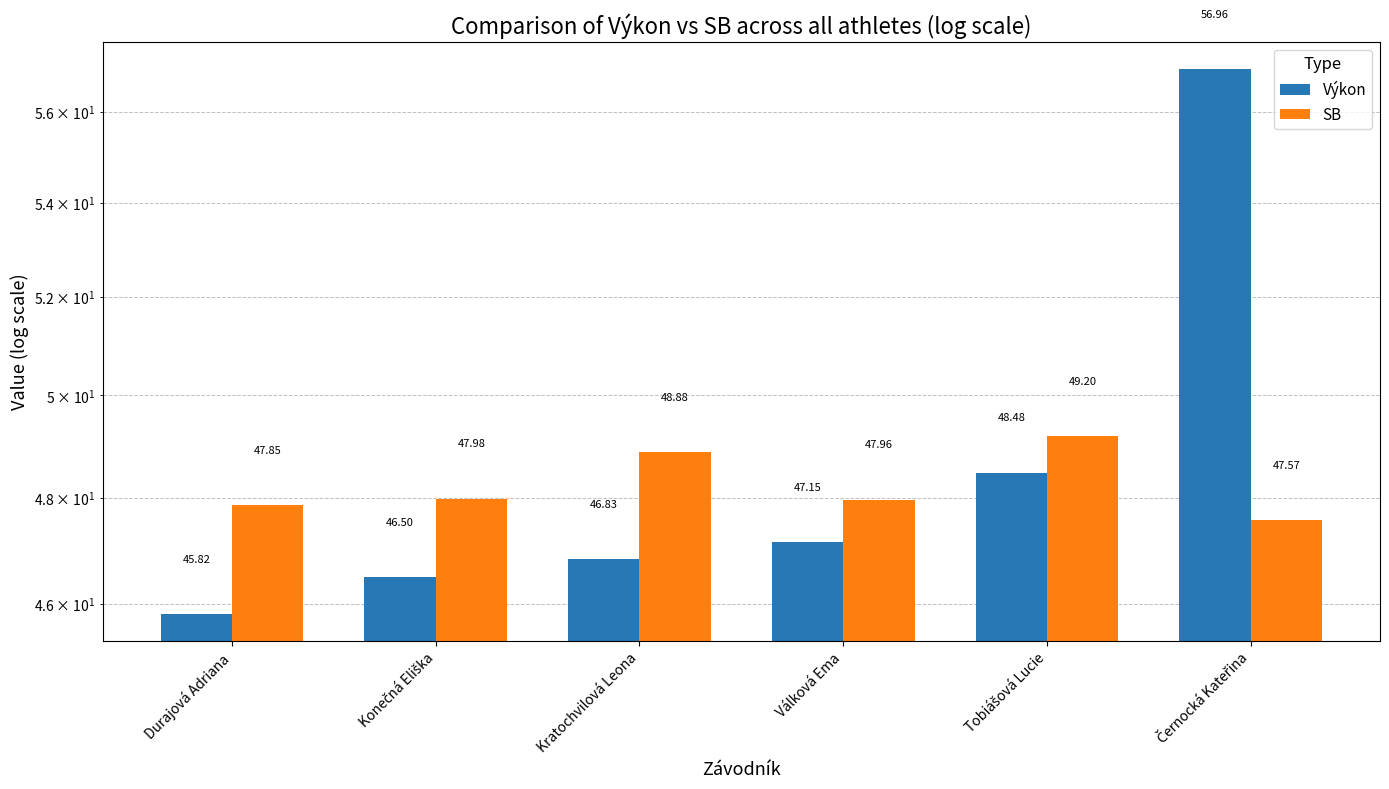

Which category has the highest value in the Výkon series?

Černocká Kateřina